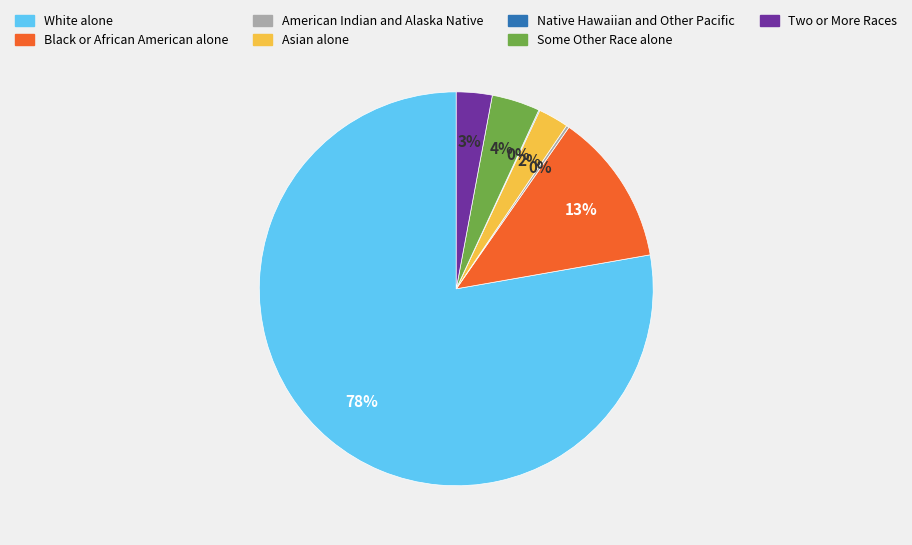

To the nearest percent, what is the average slice percentage?

14%